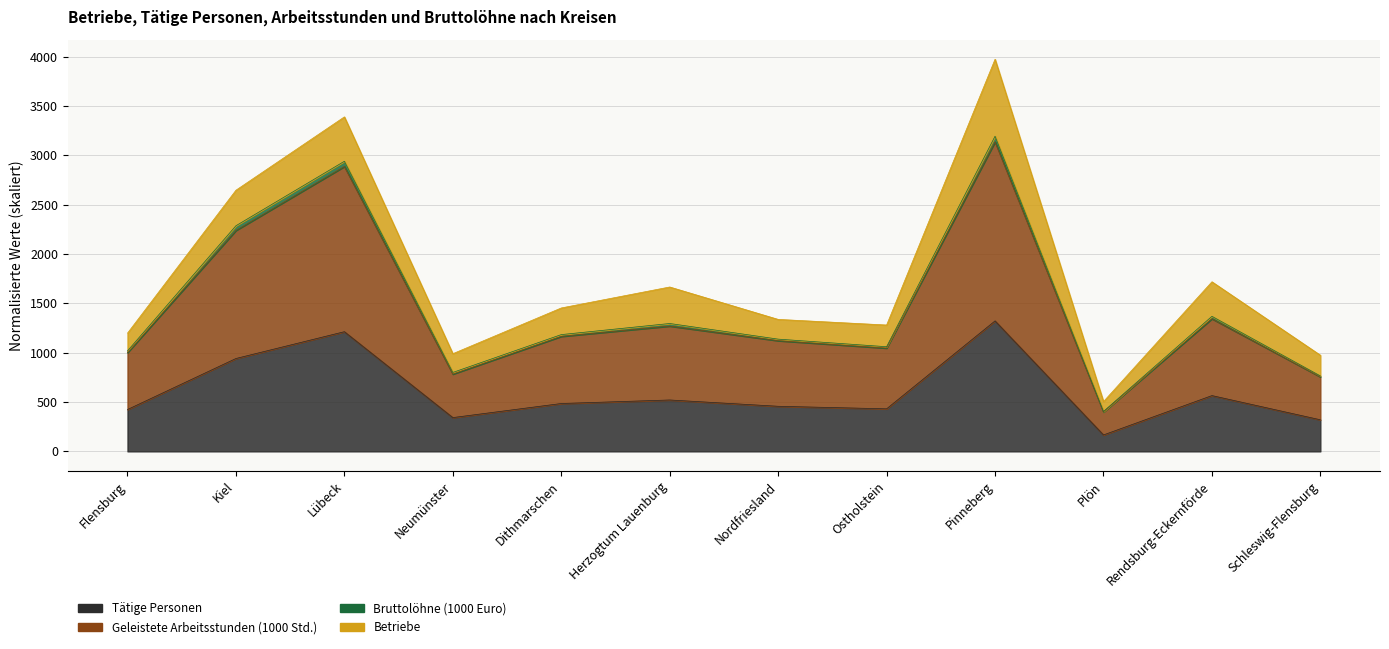

What is the sum of all Tätige Personen values?

7189.3